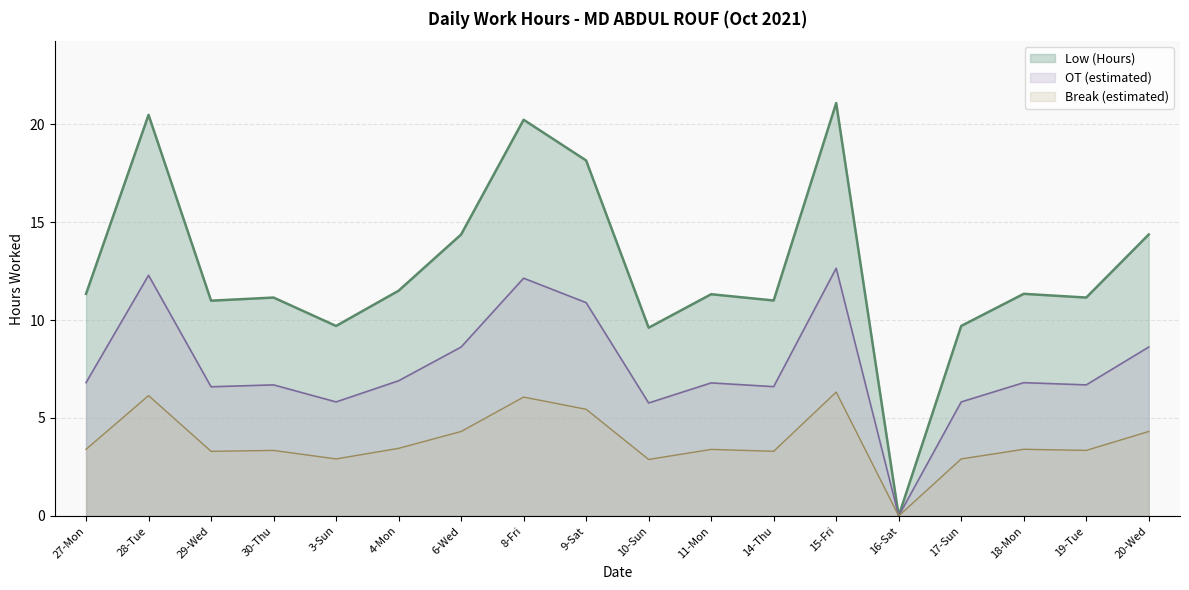

Which series changed the most between 17-Sun and 20-Wed?

Low (Hours)